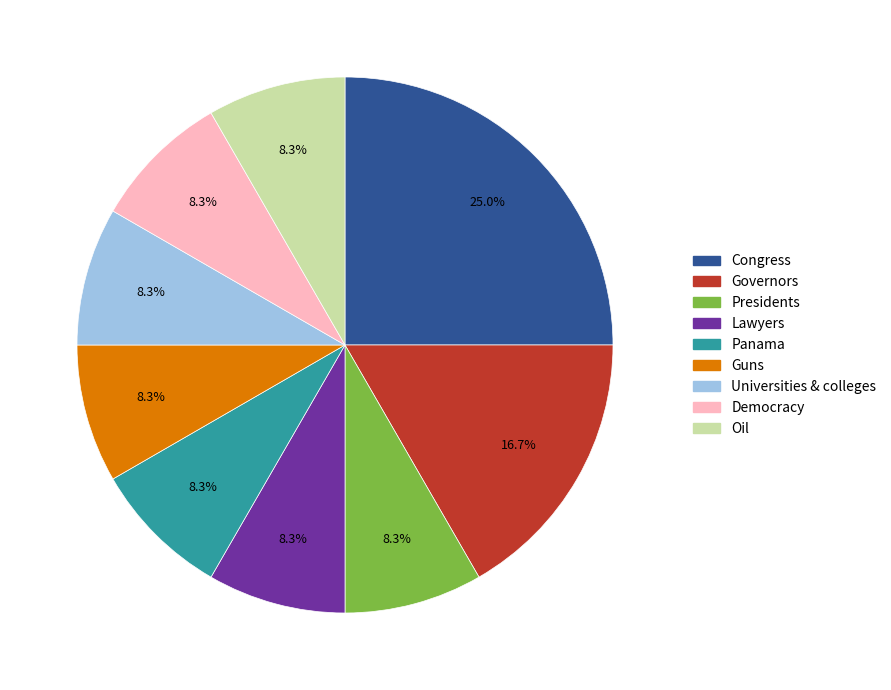

To the nearest percent, what percentage of the pie is Presidents?

8%